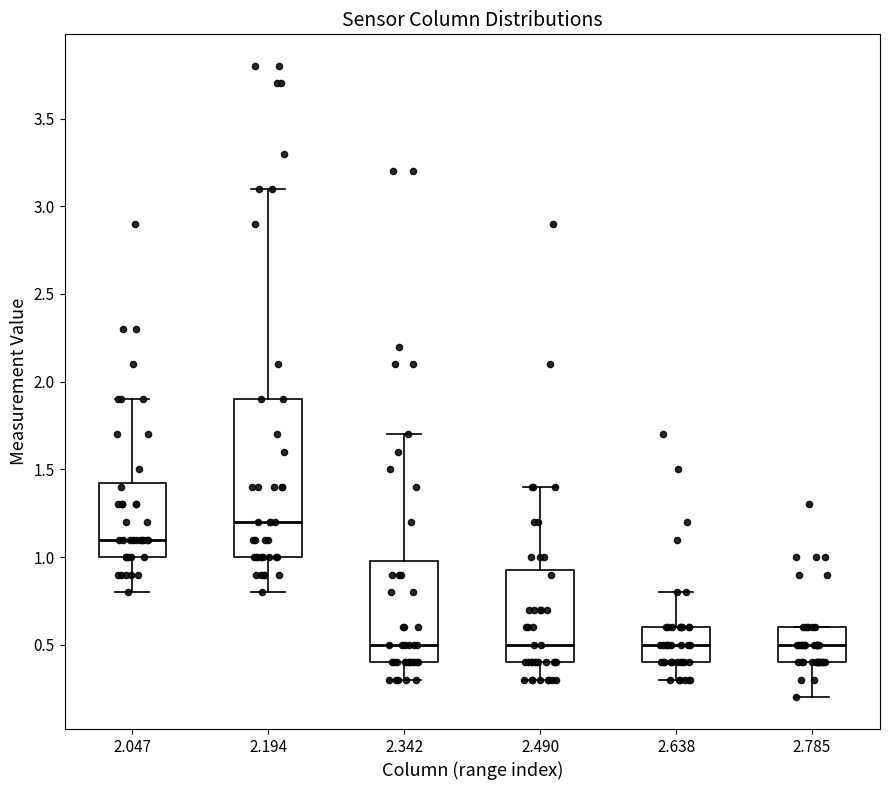

Reading left to right, read every box against the y-axis: the position of its median line, the range the box covers, and the ends of its whiskers. The values are not printed on the chart, so give them approximately, as read against the axis.

2.047: median 1.10, box 1.00 to 1.45, whiskers 0.80 to 1.90
2.194: median 1.20, box 1.00 to 1.90, whiskers 0.80 to 3.10
2.342: median 0.50, box 0.40 to 1.00, whiskers 0.30 to 1.70
2.490: median 0.50, box 0.40 to 0.95, whiskers 0.30 to 1.40
2.638: median 0.50, box 0.40 to 0.60, whiskers 0.30 to 0.80
2.785: median 0.50, box 0.40 to 0.60, whiskers 0.20 to 0.60